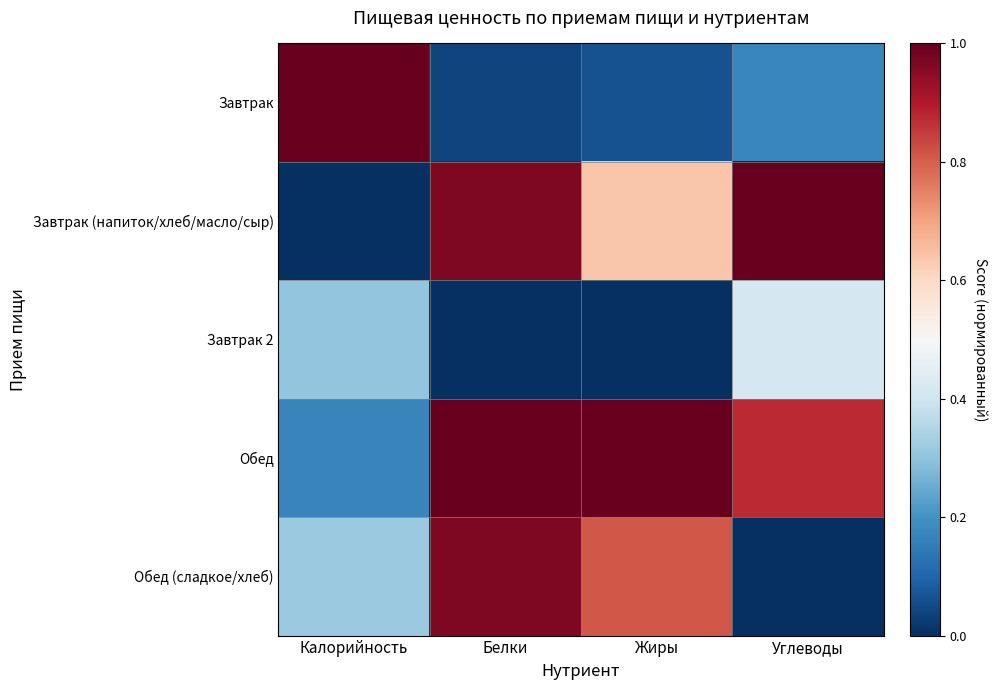

Reading left to right, transcribe all the data shown in this chart.

Завтрак: Калорийность=1.0	Белки=0.0	Жиры=0.1	Углеводы=0.2
Завтрак (напиток/хлеб/масло/сыр): Калорийность=0.0	Белки=1.0	Жиры=0.6	Углеводы=1.0
Завтрак 2: Калорийность=0.3	Белки=0.0	Жиры=0.0	Углеводы=0.4
Обед: Калорийность=0.2	Белки=1.0	Жиры=1.0	Углеводы=0.9
Обед (сладкое/хлеб): Калорийность=0.3	Белки=1.0	Жиры=0.8	Углеводы=0.0